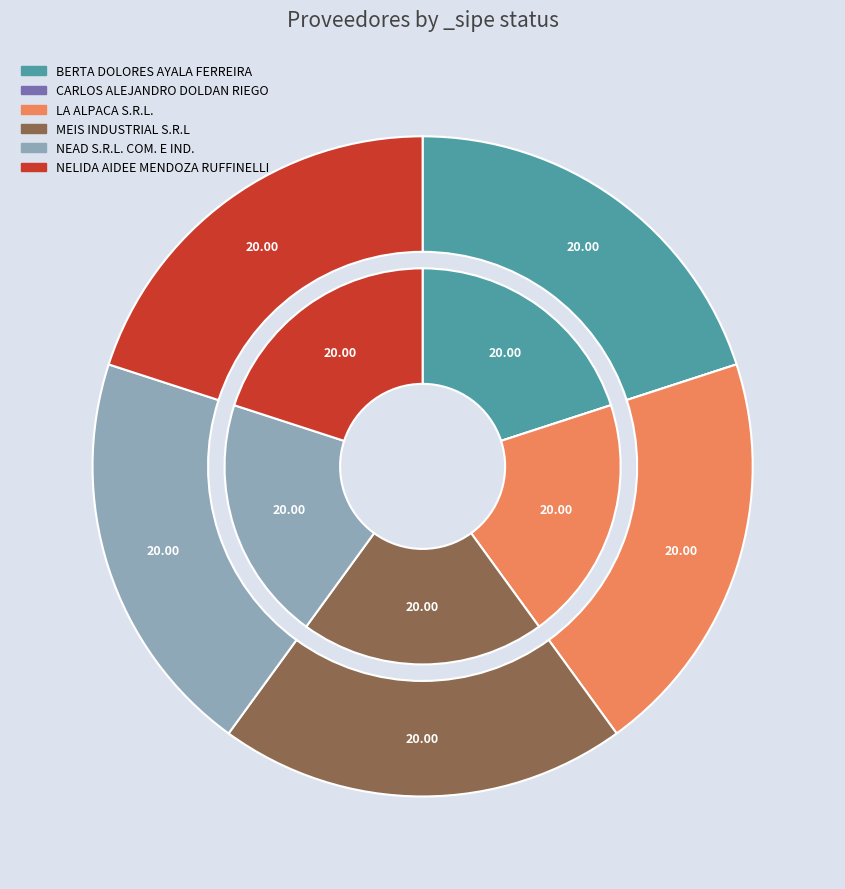

How many segments does this pie chart have?

6